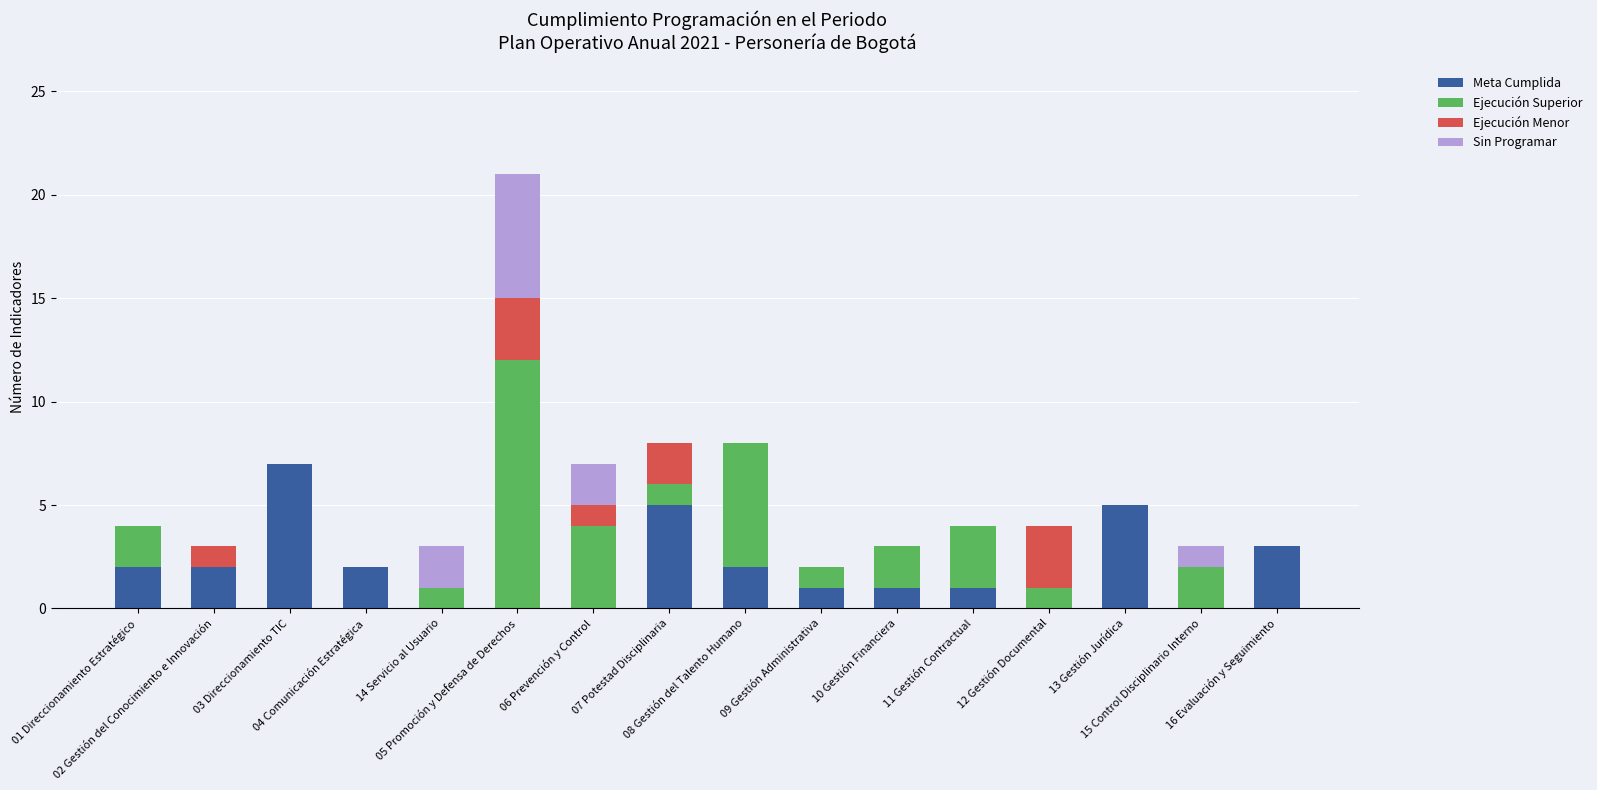

What is the sum of all Meta Cumplida values?

31